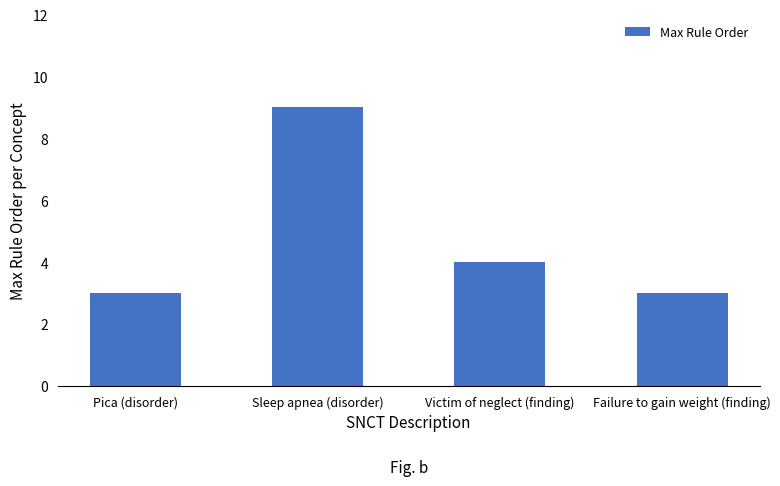

Reading left to right, extract all data points from this chart.

3	9	4	3